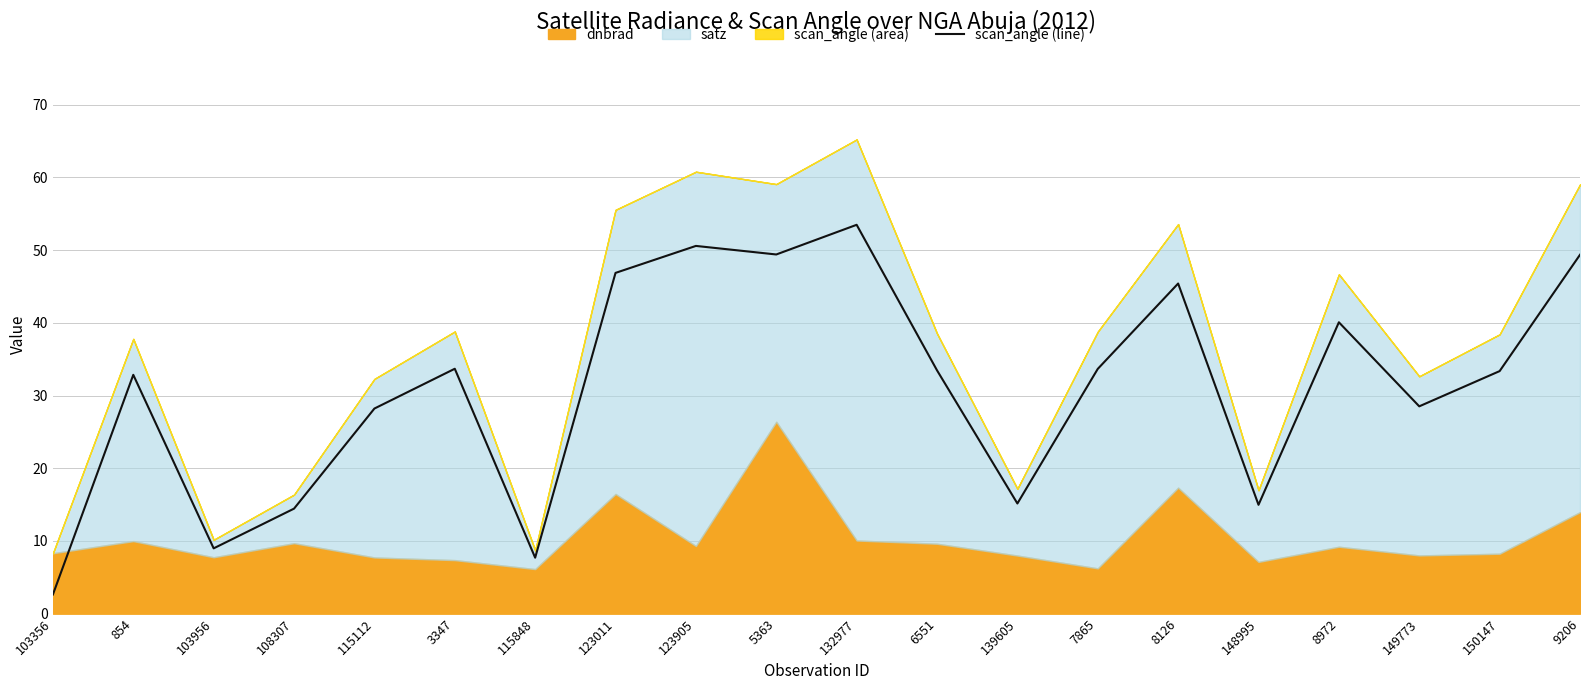

Where is the first local minimum?

103956